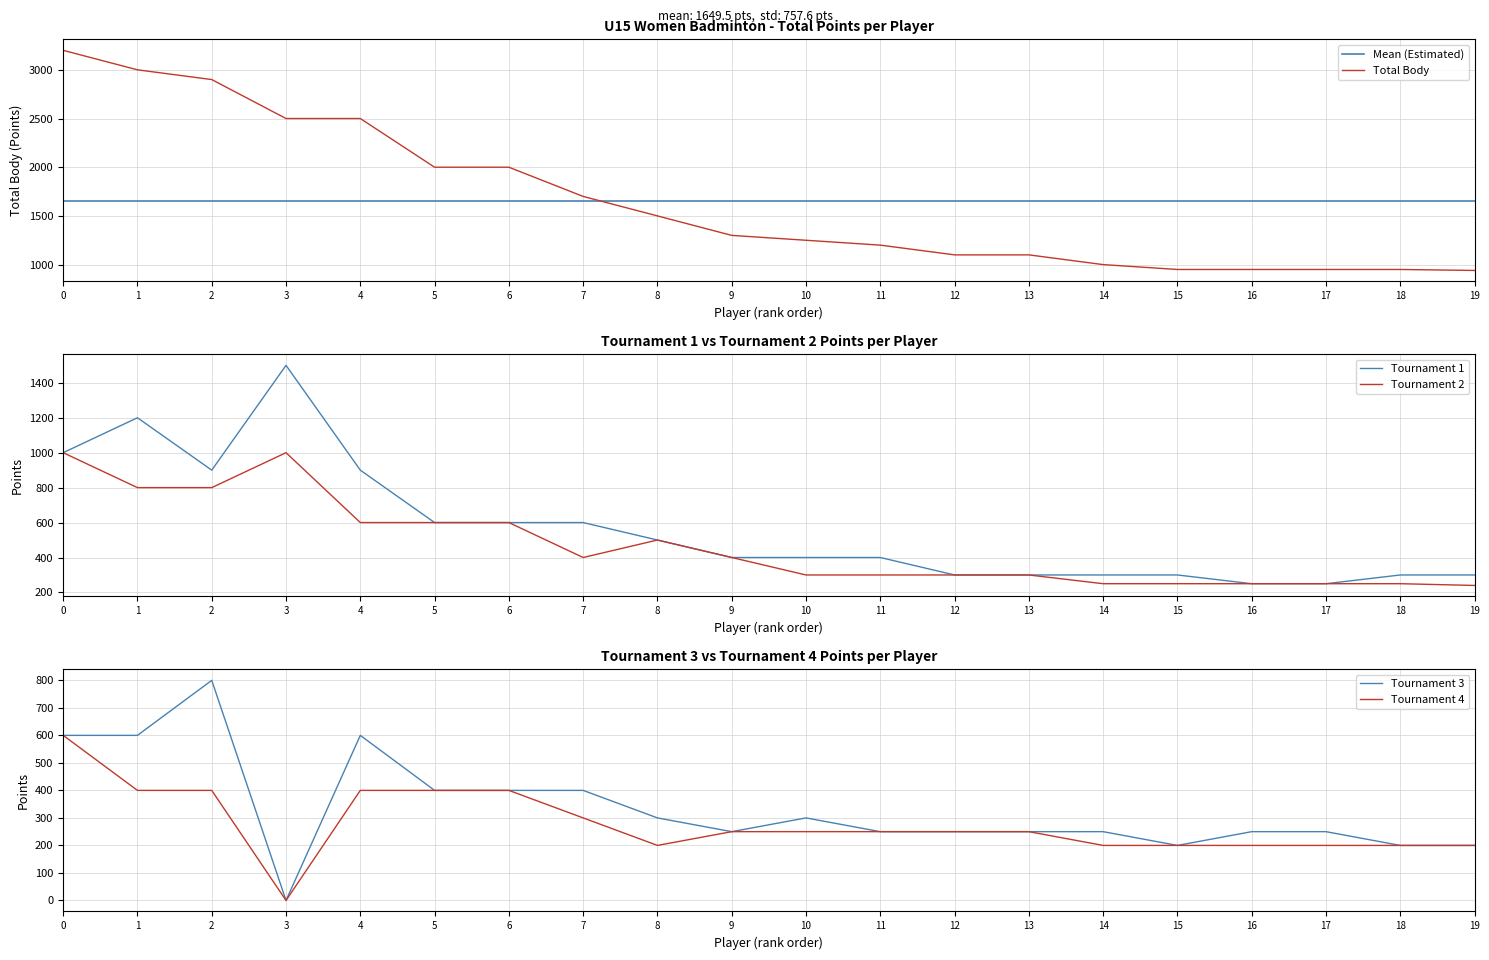

Is the value of Tournament 4 at 3 greater than the value of Tournament 3 at 0?

No